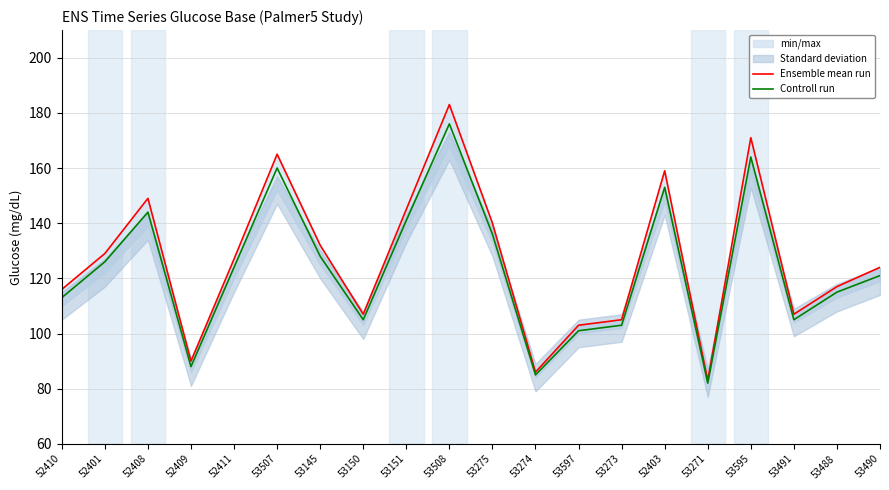

How many data points in Ensemble mean run are above 127?

9